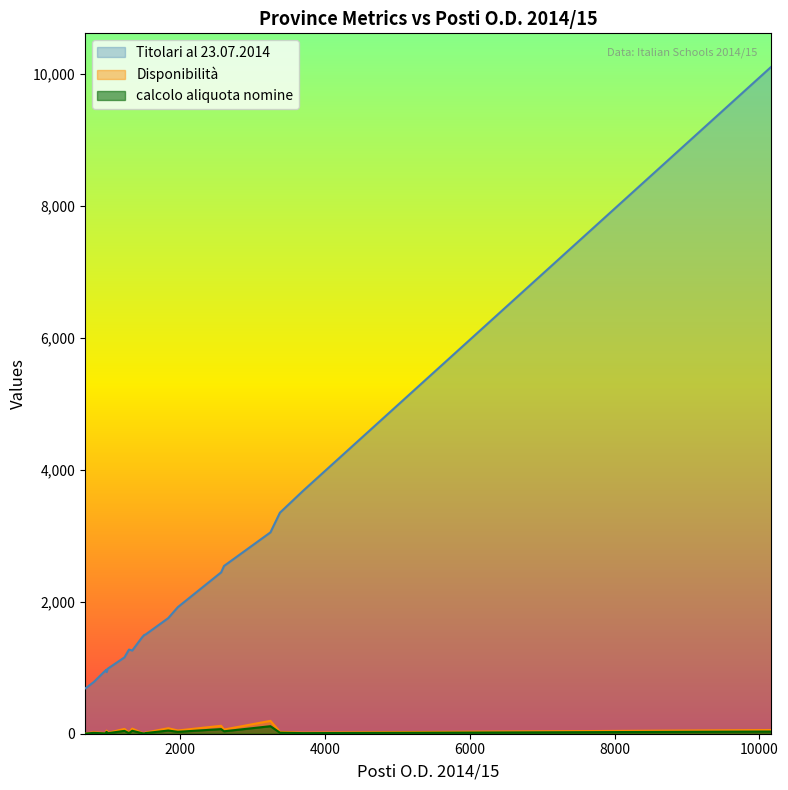

True or false: Titolari and Disponibilita intersect in this chart.

False